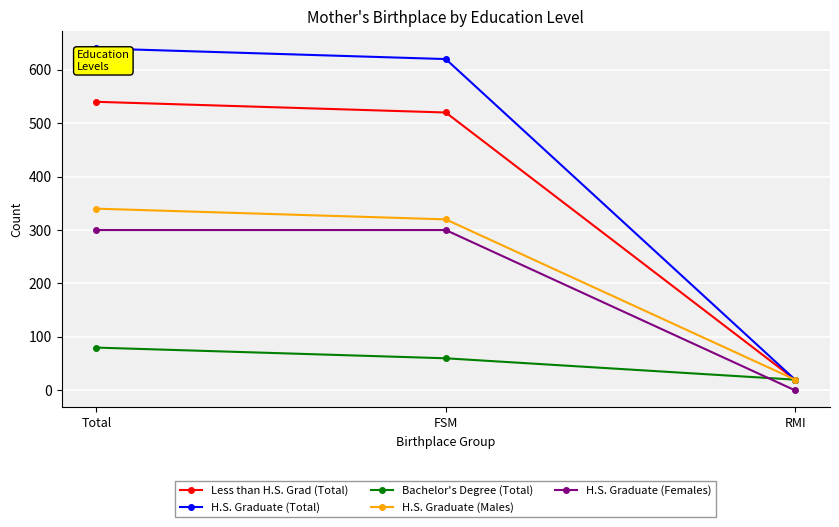

Between Total and RMI, which series saw the biggest shift?

H.S. Graduate (Total)